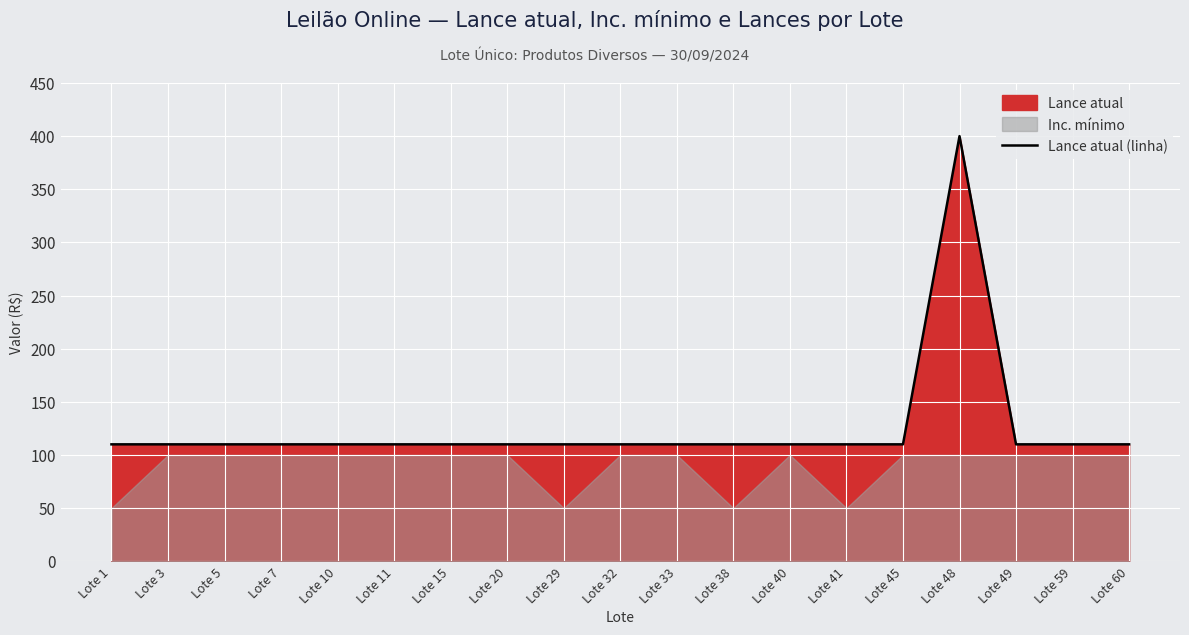

The value of Lance atual (linha) at Lote 41 is 110. True or false?

True